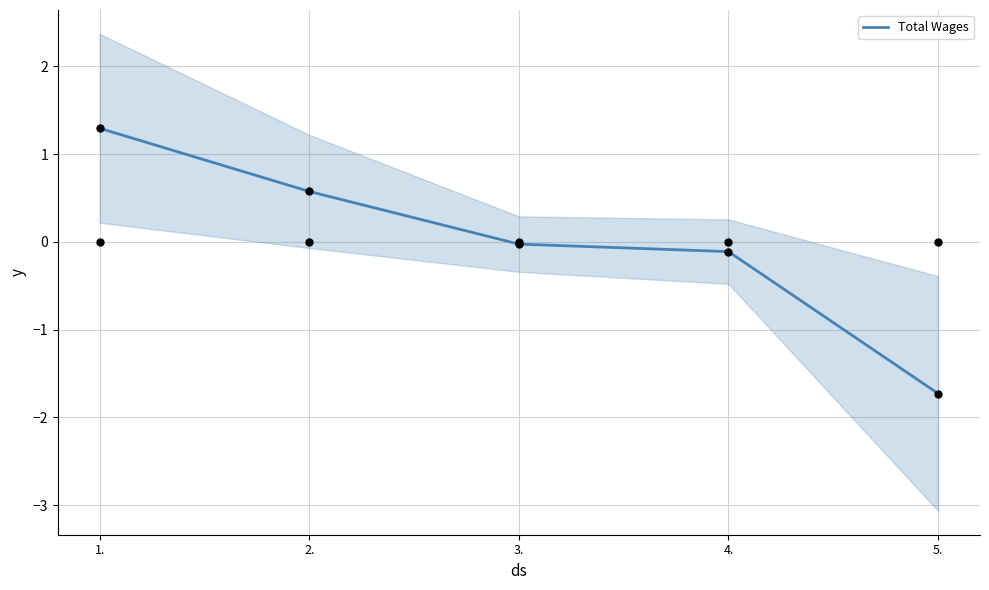

Between 5. and 1., which is larger?

1.